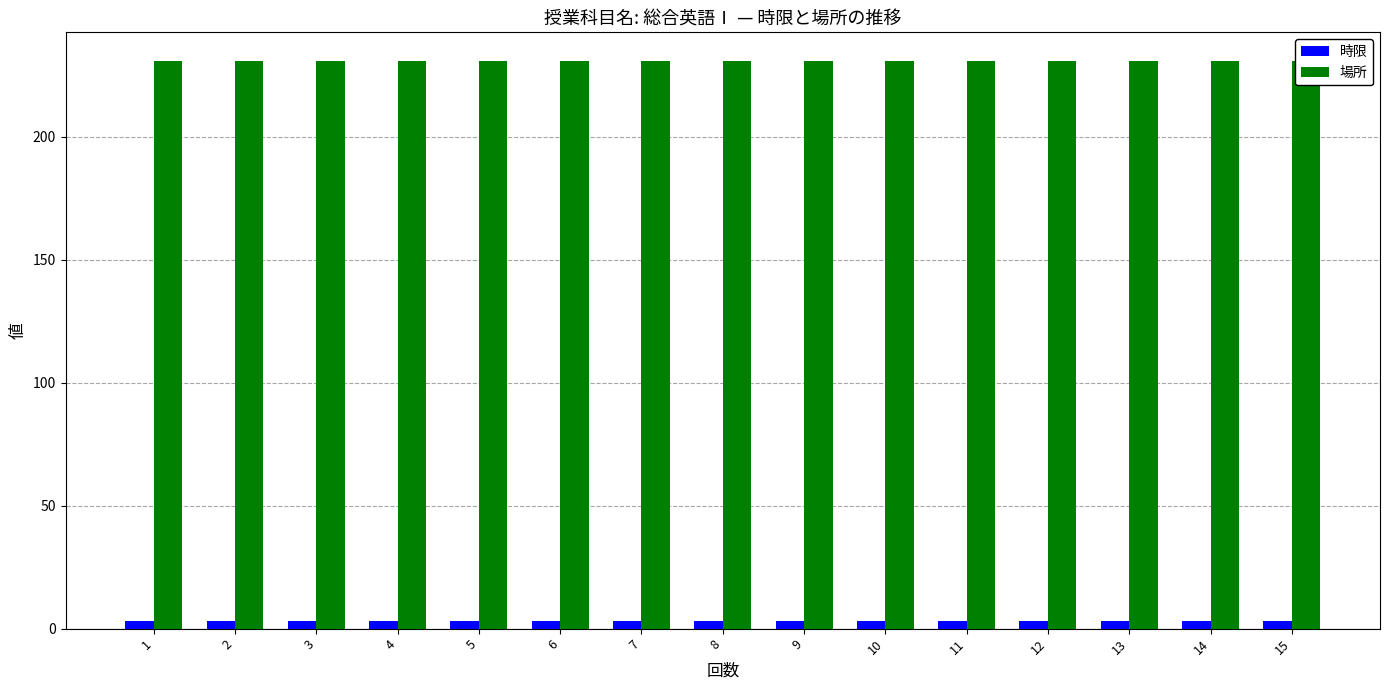

Which has a higher value, 3 or 14?

3